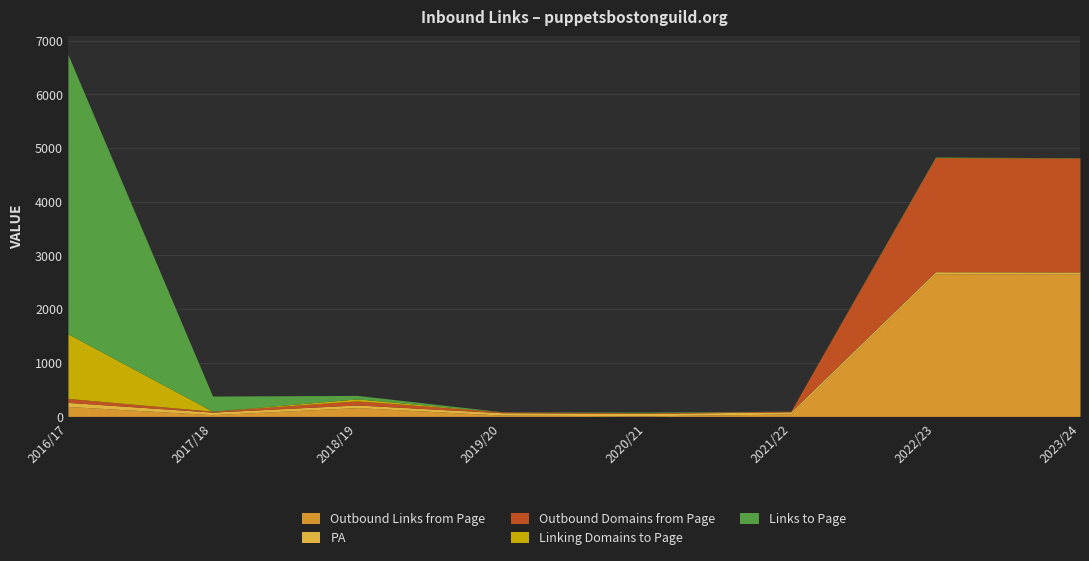

Reading right to left, extract all data points from this chart.

Outbound Links from Page: 2023/24=2651	2022/23=2655	2021/22=45	2020/21=11	2019/20=24	2018/19=164	2017/18=32	2016/17=185
PA: 2023/24=39	2022/23=39	2021/22=40	2020/21=45	2019/20=45	2018/19=49	2017/18=48	2016/17=76
Outbound Domains from Page: 2023/24=2120	2022/23=2123	2021/22=13	2020/21=10	2019/20=16	2018/19=76	2017/18=17	2016/17=74
Linking Domains to Page: 2023/24=3	2022/23=6	2021/22=0	2020/21=3	2019/20=0	2018/19=37	2017/18=0	2016/17=1204
Links to Page: 2023/24=4	2022/23=7	2021/22=1	2020/21=11	2019/20=2	2018/19=65	2017/18=282	2016/17=5201